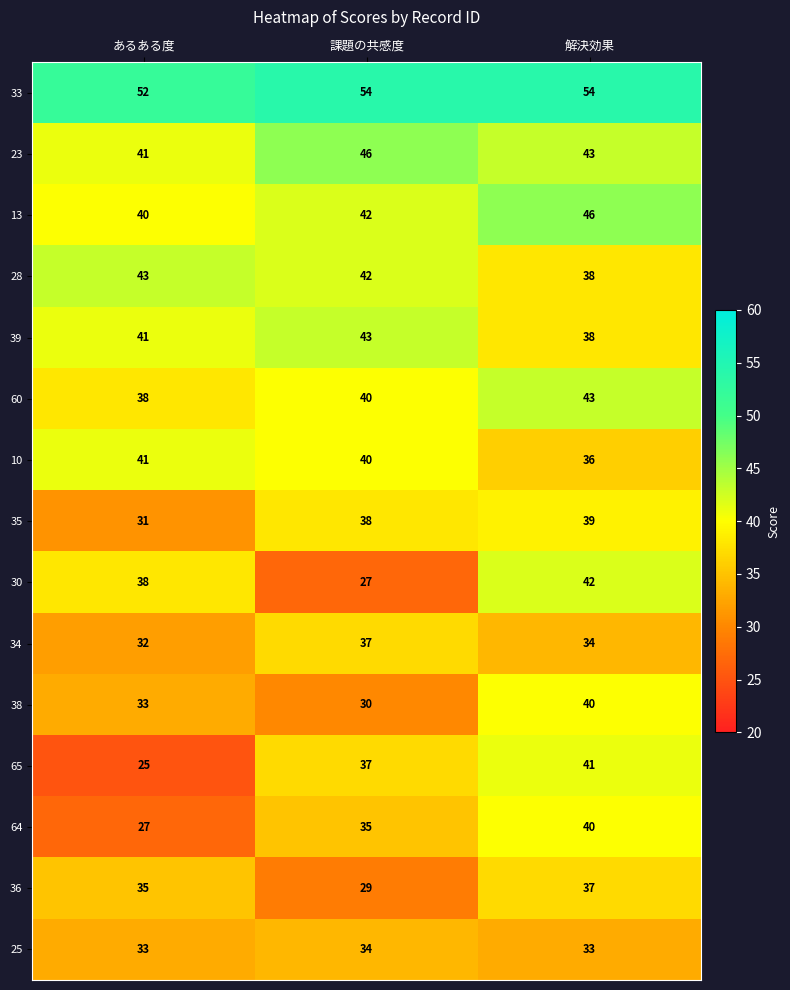

Rank the categories by 13 value from highest to lowest.

解決効果, 課題の共感度, あるある度